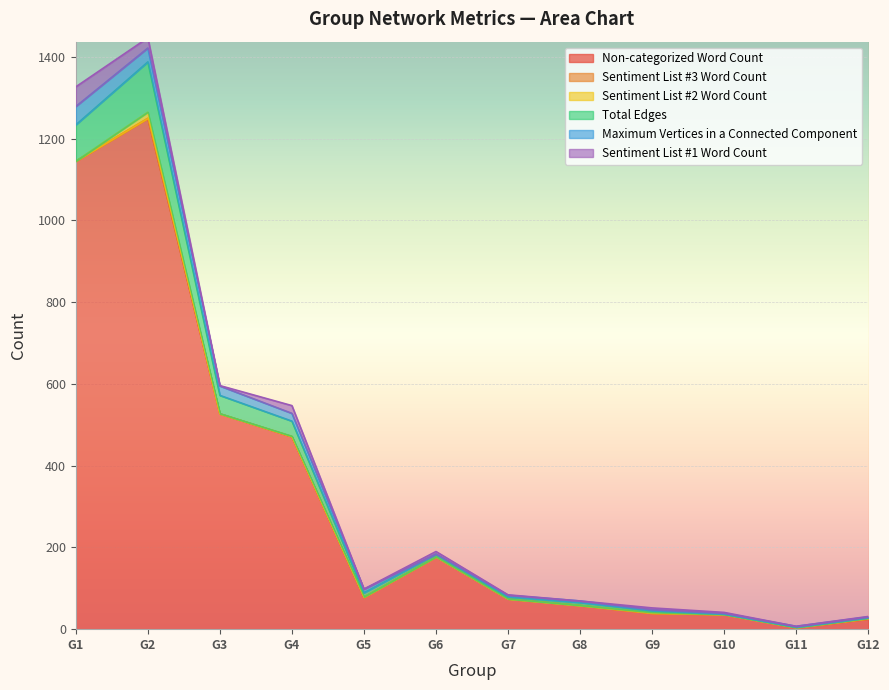

At which label does Non-categorized Word Count reach its peak?

G2